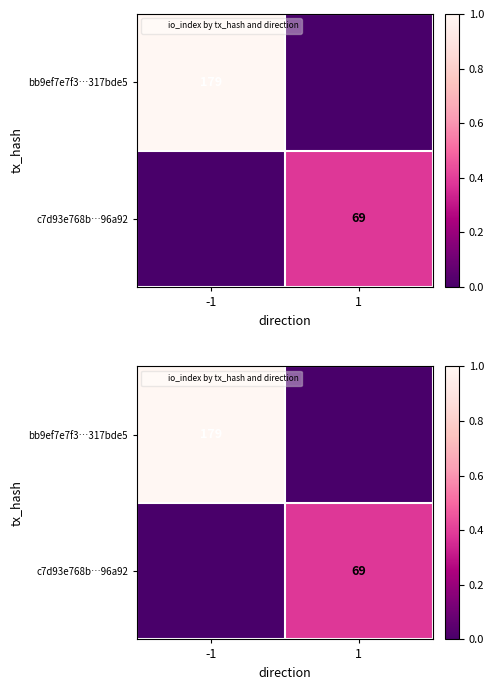

At 1, list the series in order from smallest to largest.

bb9ef7e7f3…317bde5, c7d93e768b…96a92